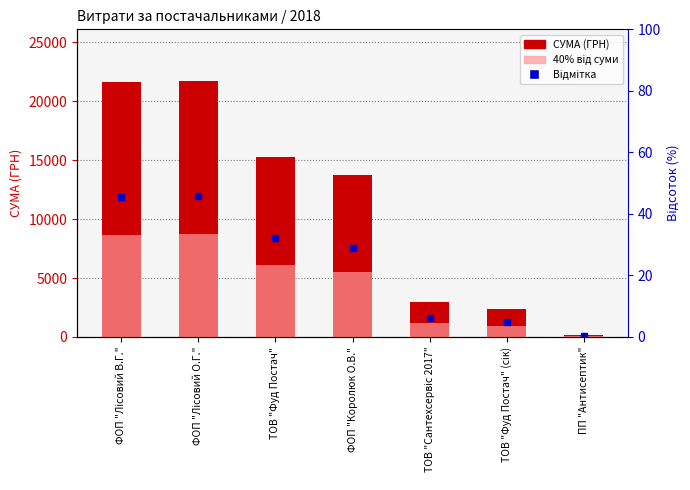

What position from the right is ТОВ "Сантехсервіс 2017"?

3